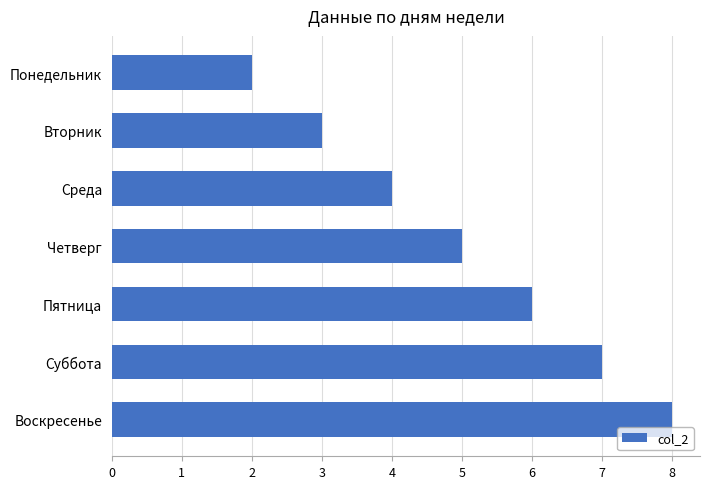

Does the chart contain any negative values?

No